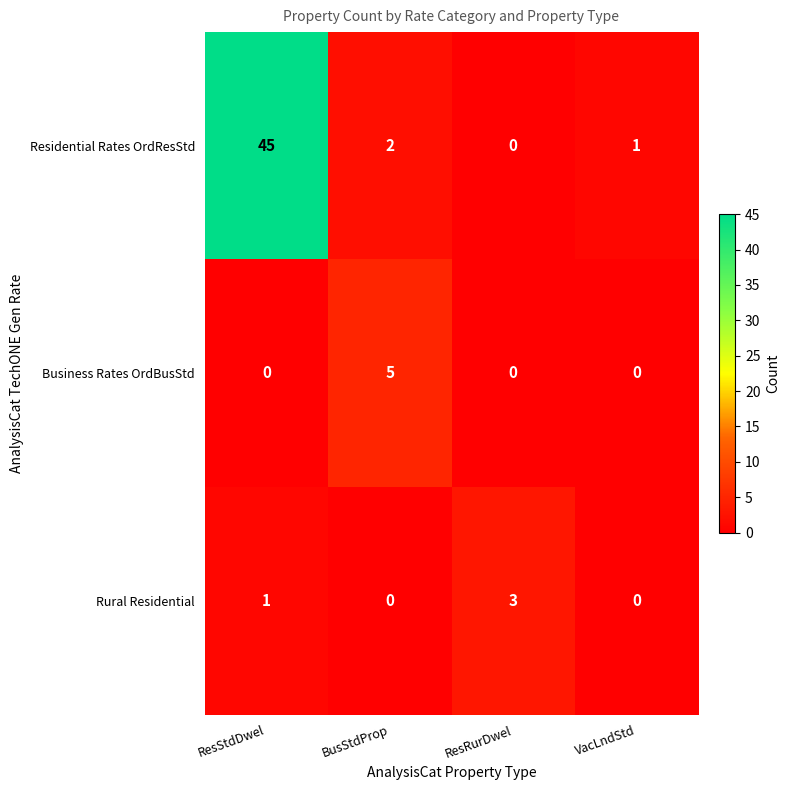

How many Business Rates OrdBusStd values are between 0 and 5?

4